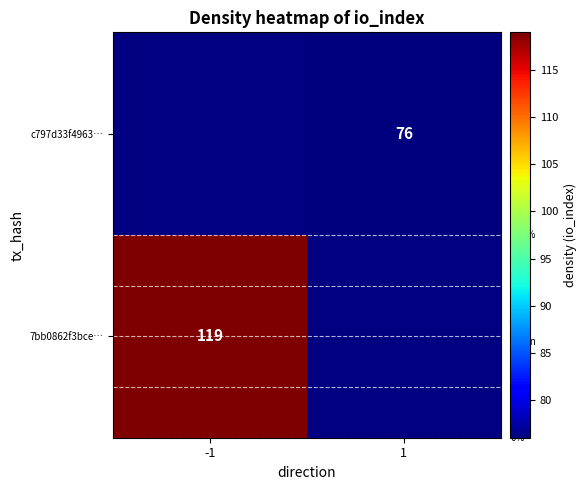

Is it true that 7bb0862f3bce… equals 119 at -1?

True